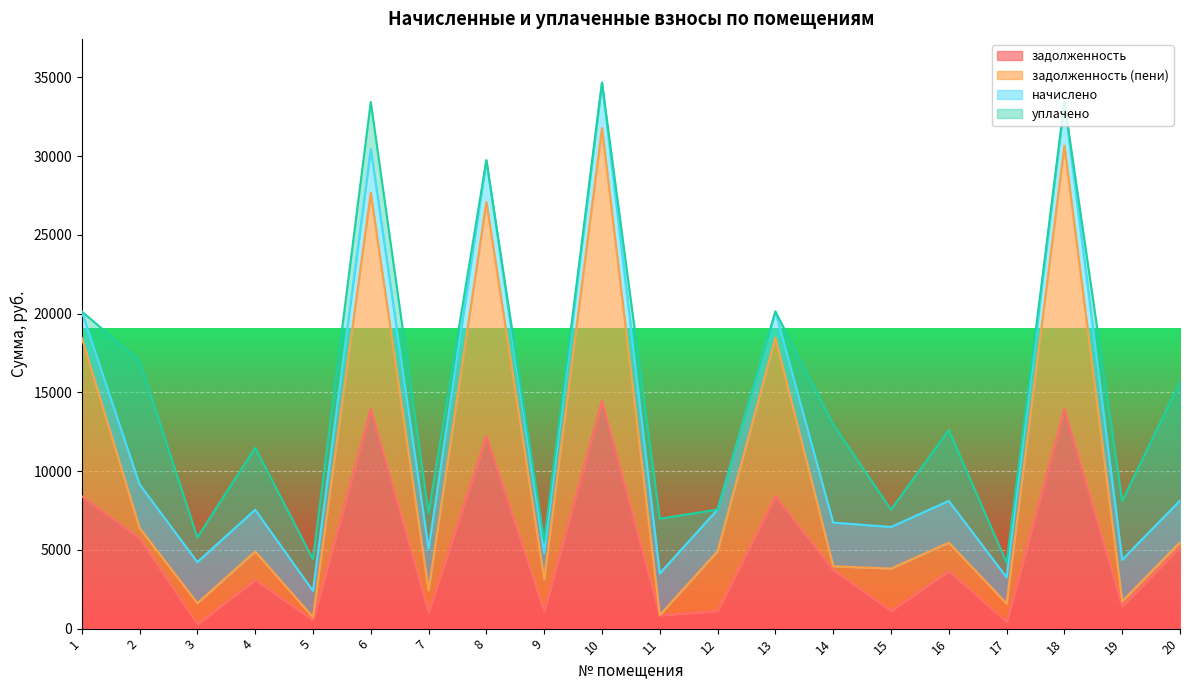

What are all the series names shown in the legend?

задолженность, задолженность (пени), начислено, уплачено